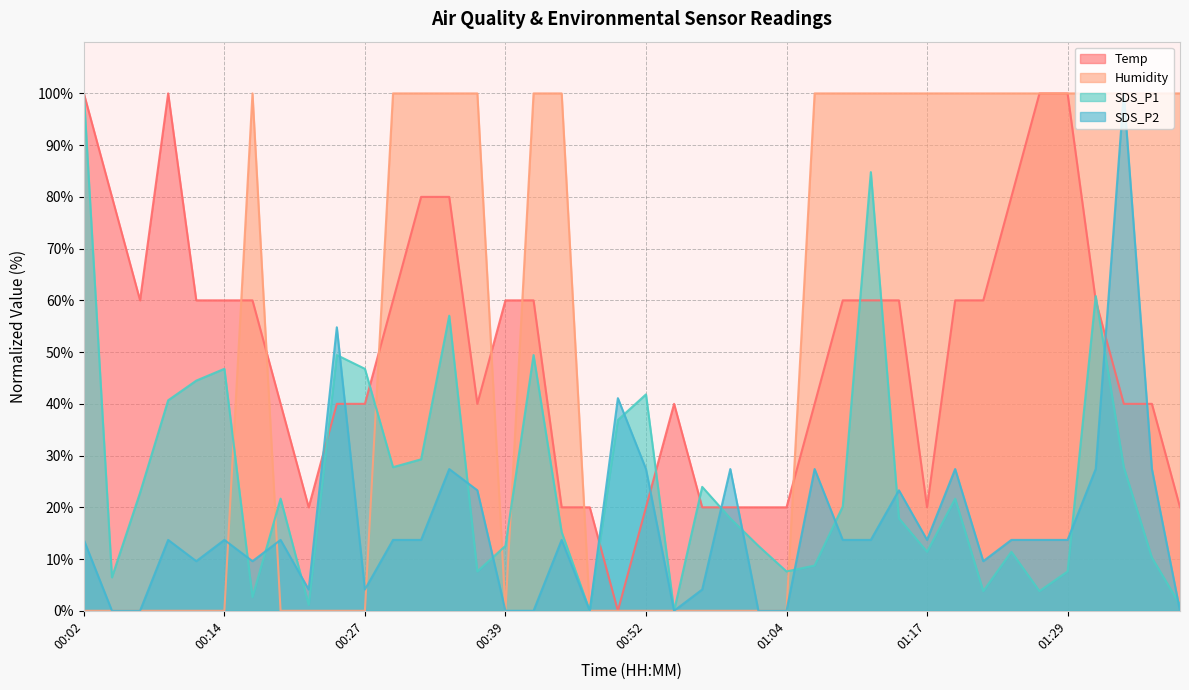

Reading right to left, what are all the values shown in this chart?

Temp: 01:39=20.0	01:36=40.0	01:34=40.0	01:31=60.0	01:29=100.0	01:26=100.0	01:24=80.0	01:22=60.0	01:19=60.0	01:17=20.0	01:14=60.0	01:12=60.0	01:09=60.0	01:07=40.0	01:04=20.0	01:02=20.0	00:59=20.0	00:57=20.0	00:54=40.0	00:52=20.0	00:49=0.0	00:47=20.0	00:44=20.0	00:42=60.0	00:39=60.0	00:37=40.0	00:34=80.0	00:32=80.0	00:29=60.0	00:27=40.0	00:24=40.0	00:22=20.0	00:19=40.0	00:17=60.0	00:14=60.0	00:12=60.0	00:09=100.0	00:07=60.0	00:04=80.0	00:02=100.0
Humidity: 01:39=100.0	01:36=100.0	01:34=100.0	01:31=100.0	01:29=100.0	01:26=100.0	01:24=100.0	01:22=100.0	01:19=100.0	01:17=100.0	01:14=100.0	01:12=100.0	01:09=100.0	01:07=100.0	01:04=0.0	01:02=0.0	00:59=0.0	00:57=0.0	00:54=0.0	00:52=0.0	00:49=0.0	00:47=0.0	00:44=100.0	00:42=100.0	00:39=0.0	00:37=100.0	00:34=100.0	00:32=100.0	00:29=100.0	00:27=0.0	00:24=0.0	00:22=0.0	00:19=0.0	00:17=100.0	00:14=0.0	00:12=0.0	00:09=0.0	00:07=0.0	00:04=0.0	00:02=0.0
SDS_P1: 01:39=1.1	01:36=10.3	01:34=27.8	01:31=60.8	01:29=7.6	01:26=3.8	01:24=11.4	01:22=3.8	01:19=21.7	01:17=11.4	01:14=17.9	01:12=84.8	01:09=20.2	01:07=8.7	01:04=7.6	01:02=12.5	00:59=17.9	00:57=24.0	00:54=0.0	00:52=41.8	00:49=36.9	00:47=0.0	00:44=15.2	00:42=49.4	00:39=12.5	00:37=7.6	00:34=57.0	00:32=29.3	00:29=27.8	00:27=46.8	00:24=49.4	00:22=1.1	00:19=21.7	00:17=2.7	00:14=46.8	00:12=44.5	00:09=40.7	00:07=22.8	00:04=6.5	00:02=100.0
SDS_P2: 01:39=0.0	01:36=27.4	01:34=100.0	01:31=27.4	01:29=13.7	01:26=13.7	01:24=13.7	01:22=9.6	01:19=27.4	01:17=13.7	01:14=23.3	01:12=13.7	01:09=13.7	01:07=27.4	01:04=0.0	01:02=0.0	00:59=27.4	00:57=4.1	00:54=0.0	00:52=27.4	00:49=41.1	00:47=0.0	00:44=13.7	00:42=0.0	00:39=0.0	00:37=23.3	00:34=27.4	00:32=13.7	00:29=13.7	00:27=4.1	00:24=54.8	00:22=4.1	00:19=13.7	00:17=9.6	00:14=13.7	00:12=9.6	00:09=13.7	00:07=0.0	00:04=0.0	00:02=13.7